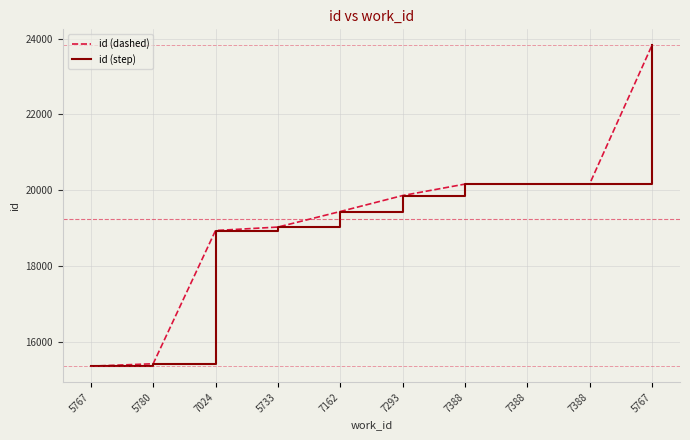

True or false: id (dashed) and id (step) intersect in this chart.

False